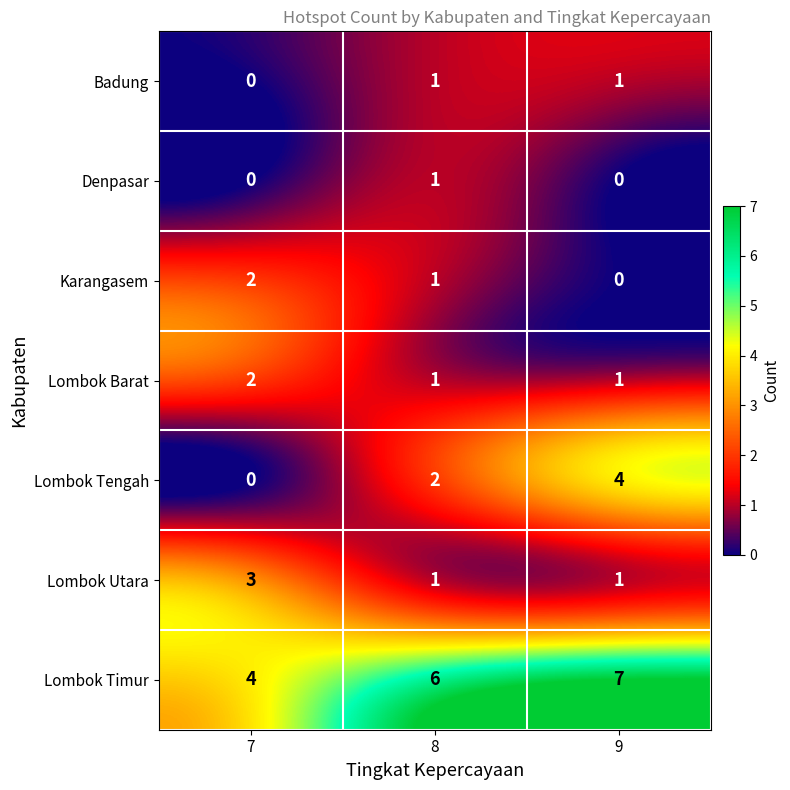

Reading left to right, list all the values displayed in this chart.

Badung: 7=0	8=1	9=1
Denpasar: 7=0	8=1	9=0
Karangasem: 7=2	8=1	9=0
Lombok Barat: 7=2	8=1	9=1
Lombok Tengah: 7=0	8=2	9=4
Lombok Utara: 7=3	8=1	9=1
Lombok Timur: 7=4	8=6	9=7